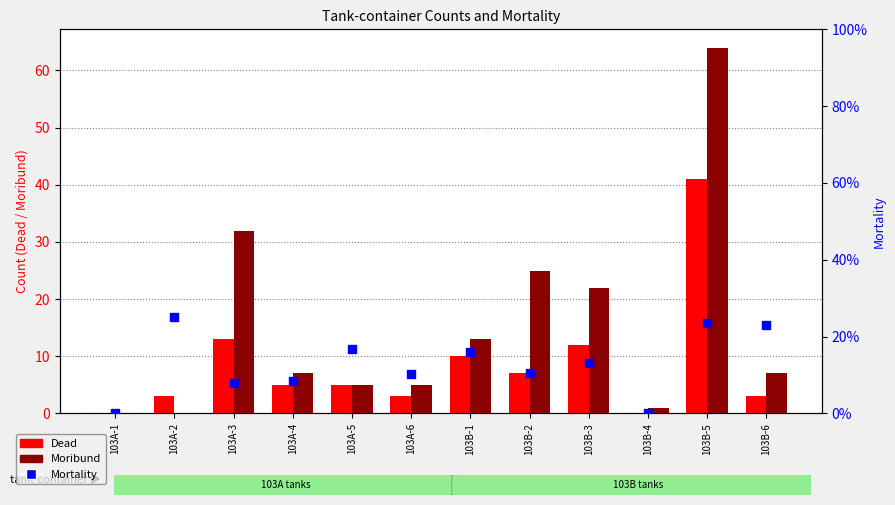

At how many categories does at least one series exceed 45?

1